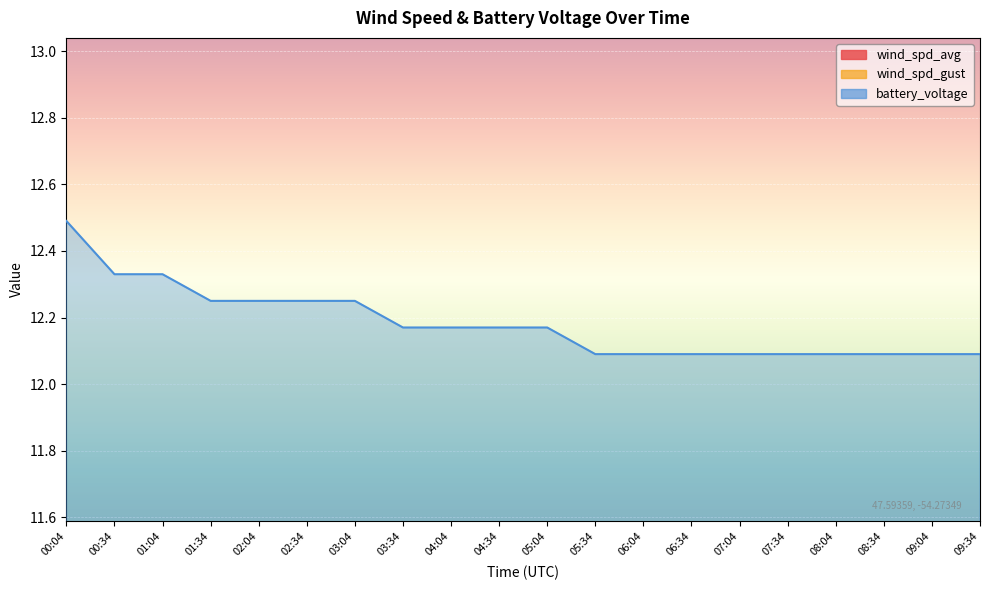

True or false: battery_voltage and wind_spd_gust intersect in this chart.

False